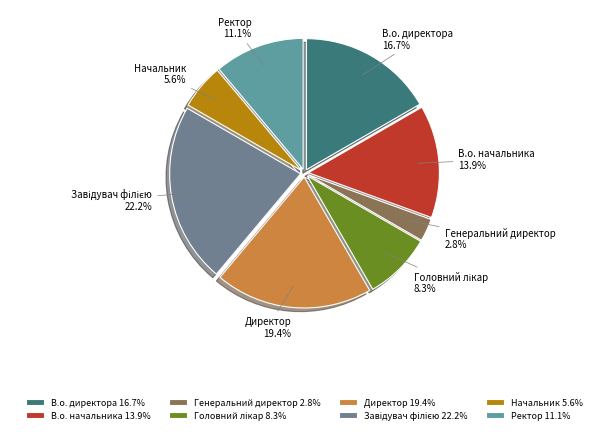

What portion of the pie excludes Начальник?

94.4%